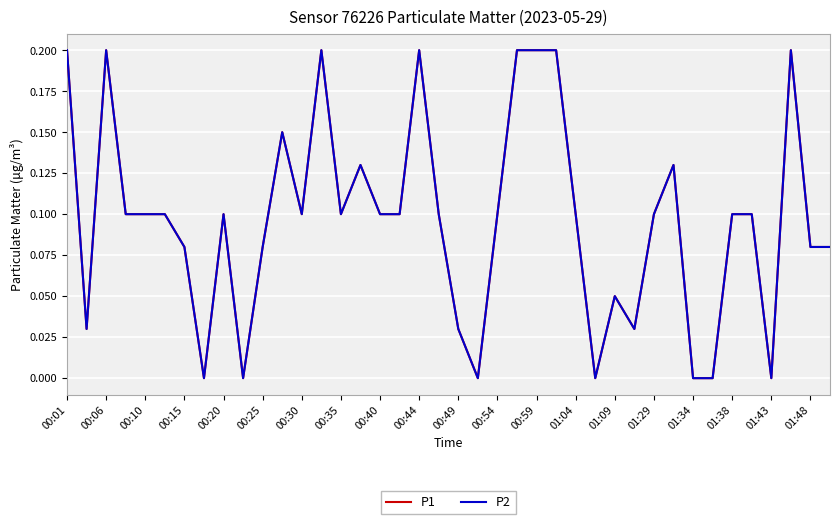

Does the chart display data point markers on the line(s)?

No